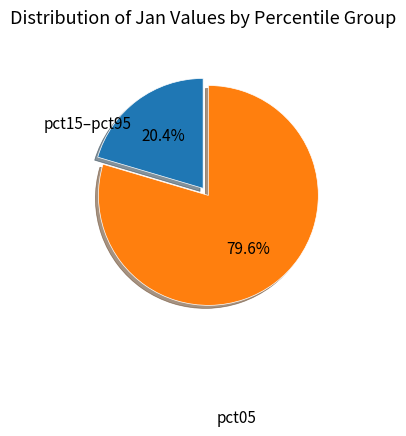

Is there a majority slice in this chart?

Yes